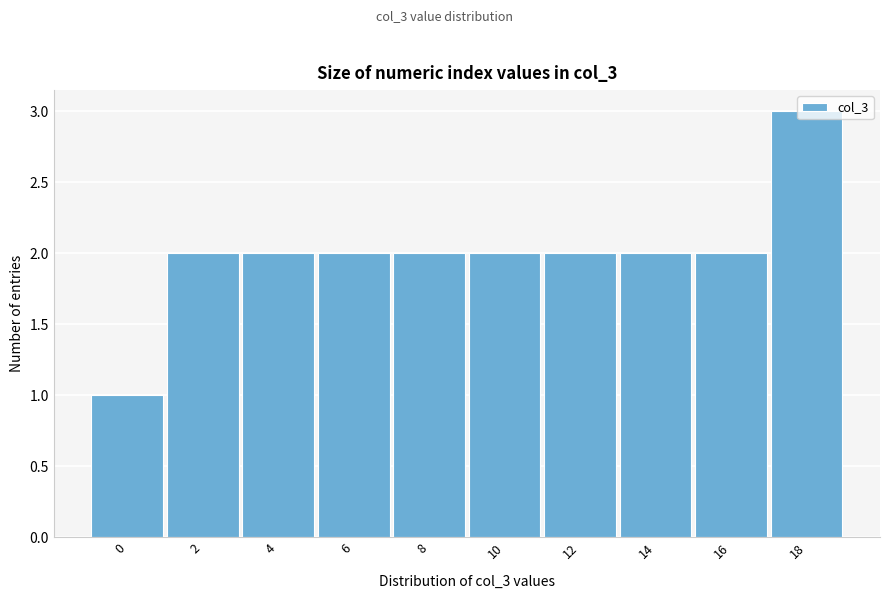

What is the value of the 5th bar from the left?

2